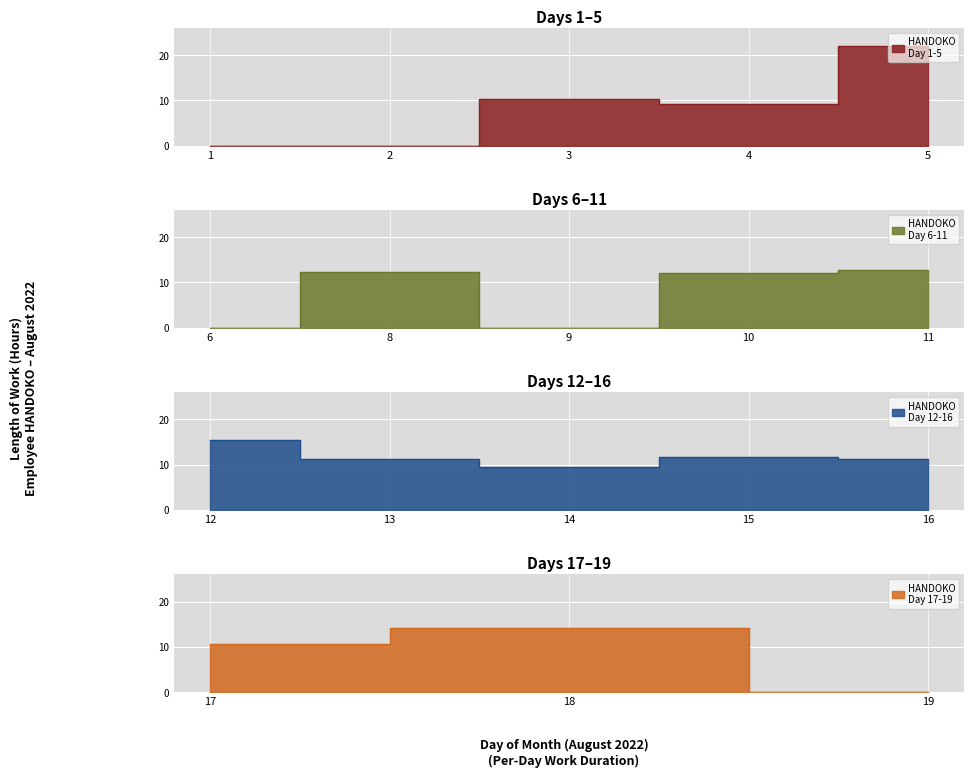

Which category has the lowest value across all series?

1